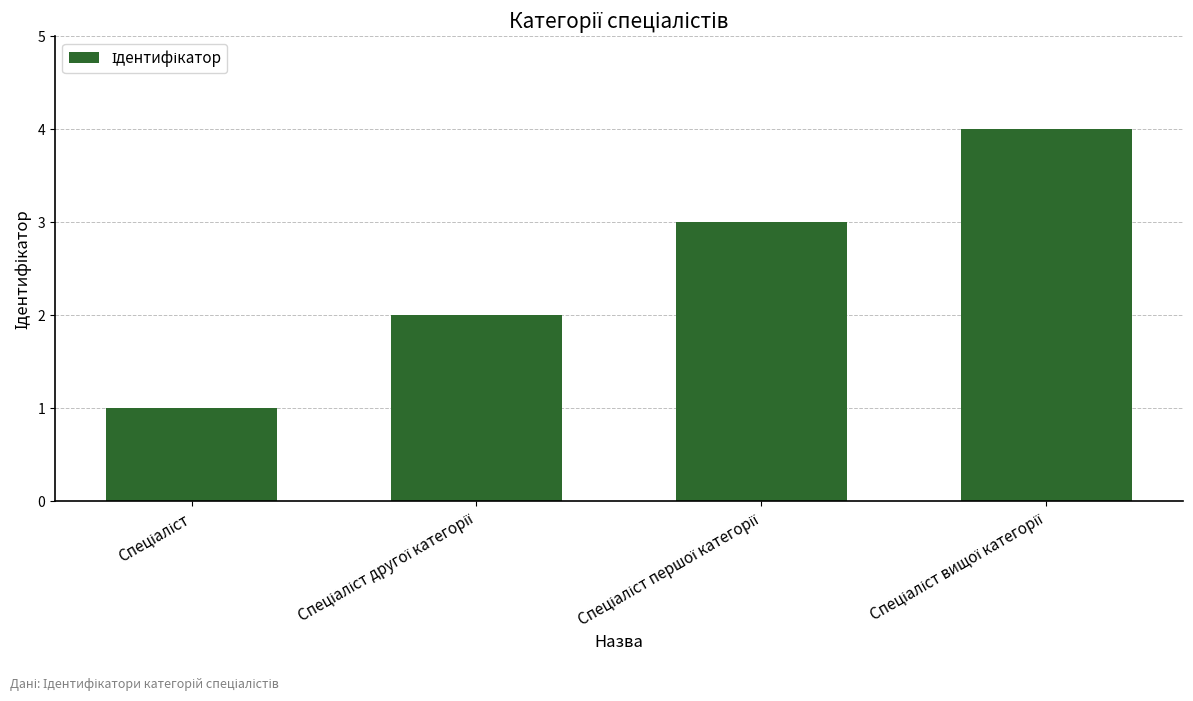

What is the difference between the maximum and minimum values?

3